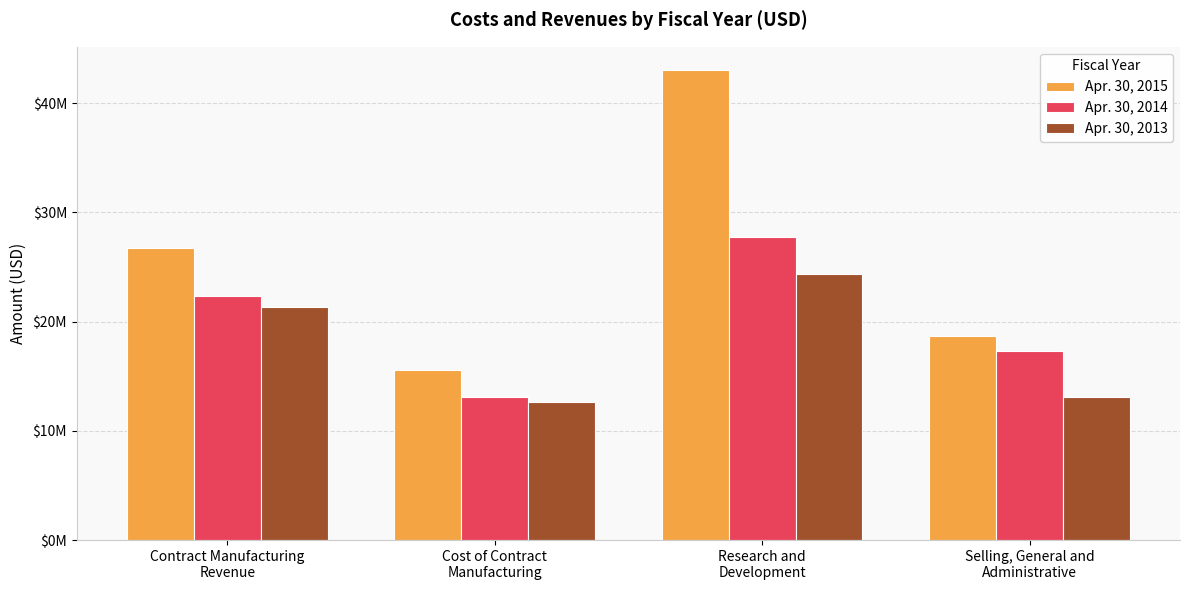

What are all the series names shown in the legend?

Apr. 30, 2015, Apr. 30, 2014, Apr. 30, 2013